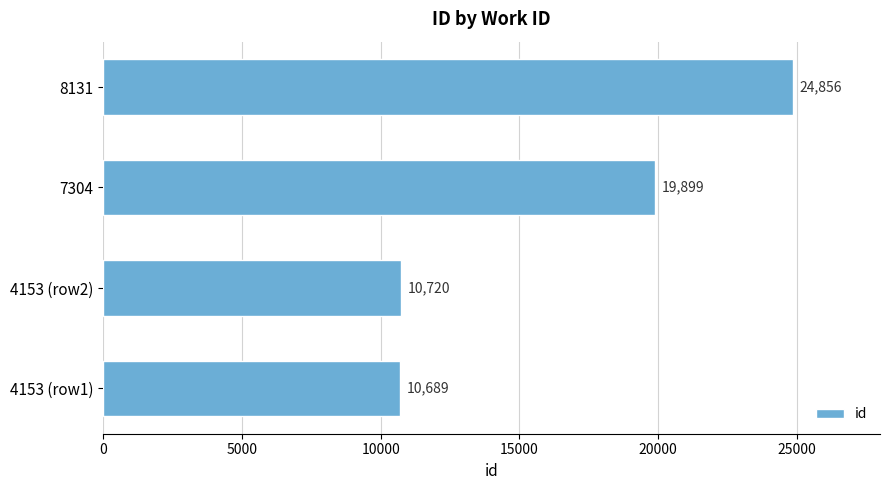

Is it true that the value at 7304 is 35788?

False